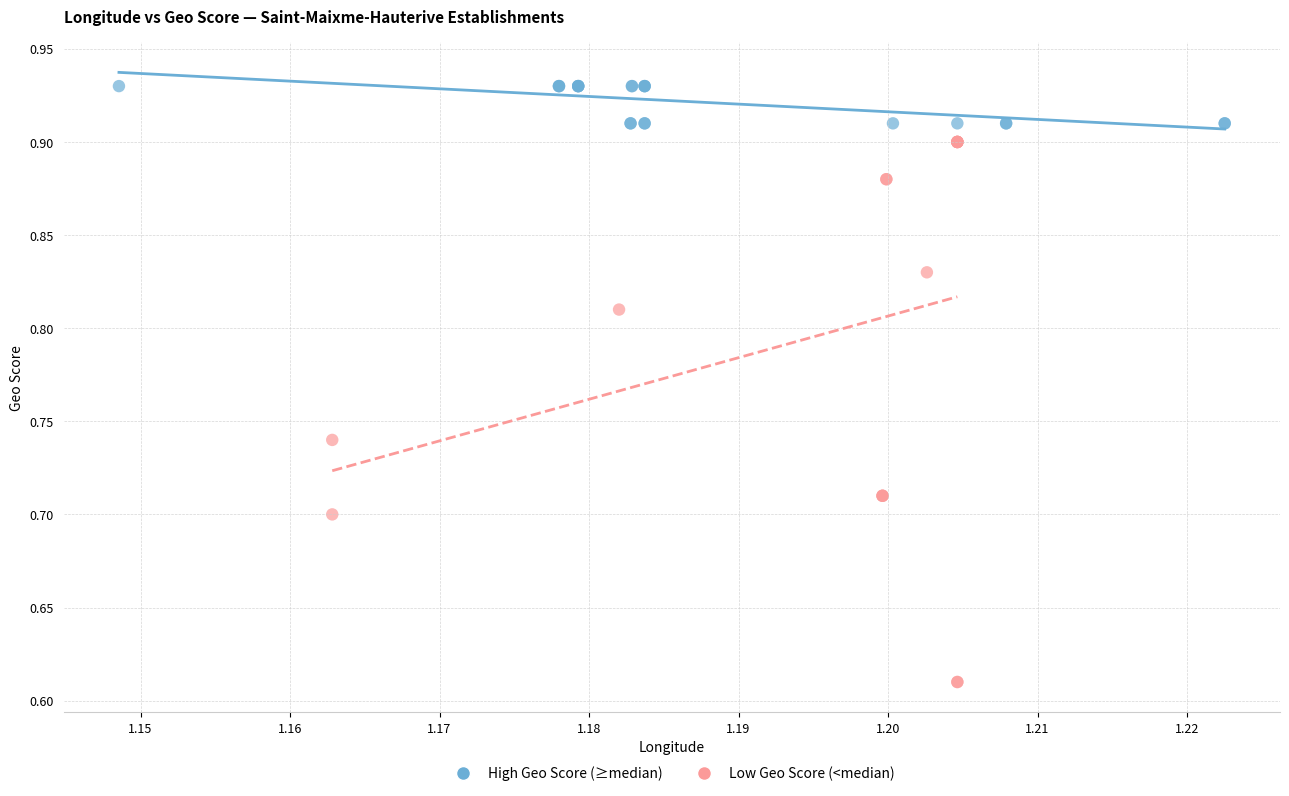

Which series contains the lowest Y value?

Low Geo Score (<median)